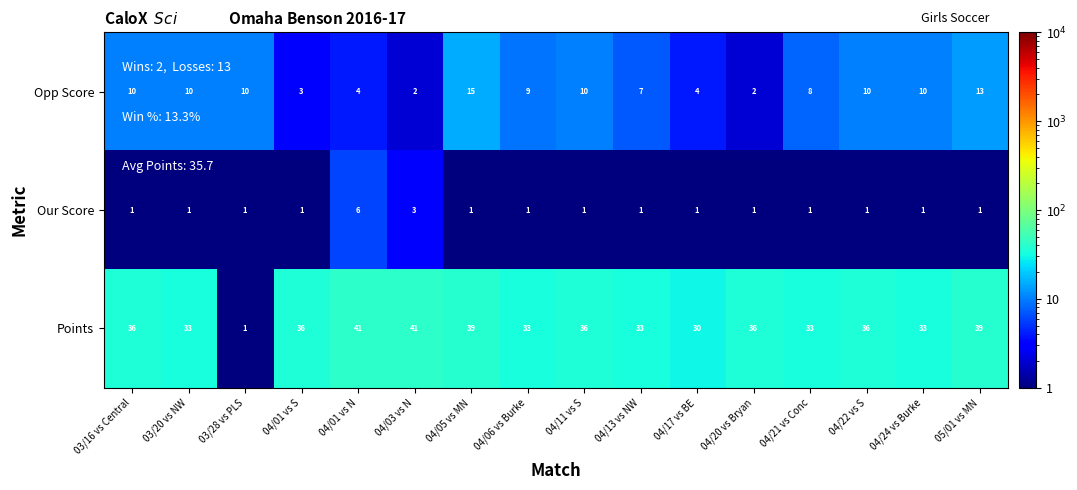

What is the difference between the second highest and second lowest values in the Points series?

11